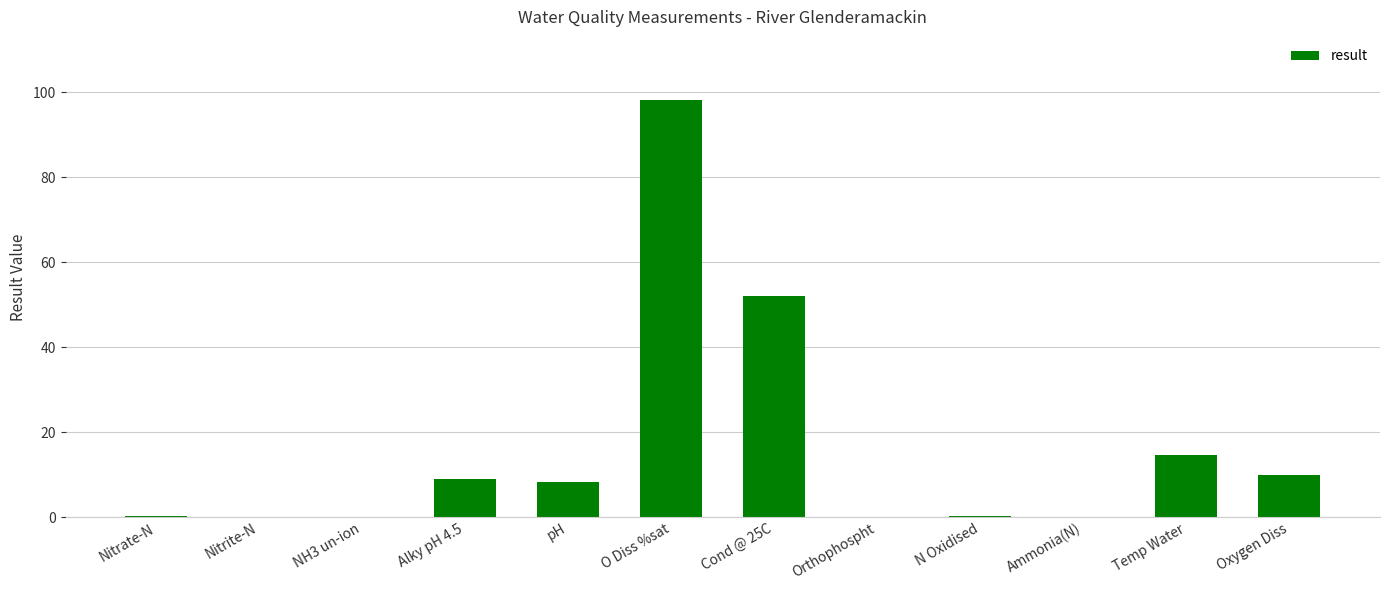

What is the sum of all values?

192.6